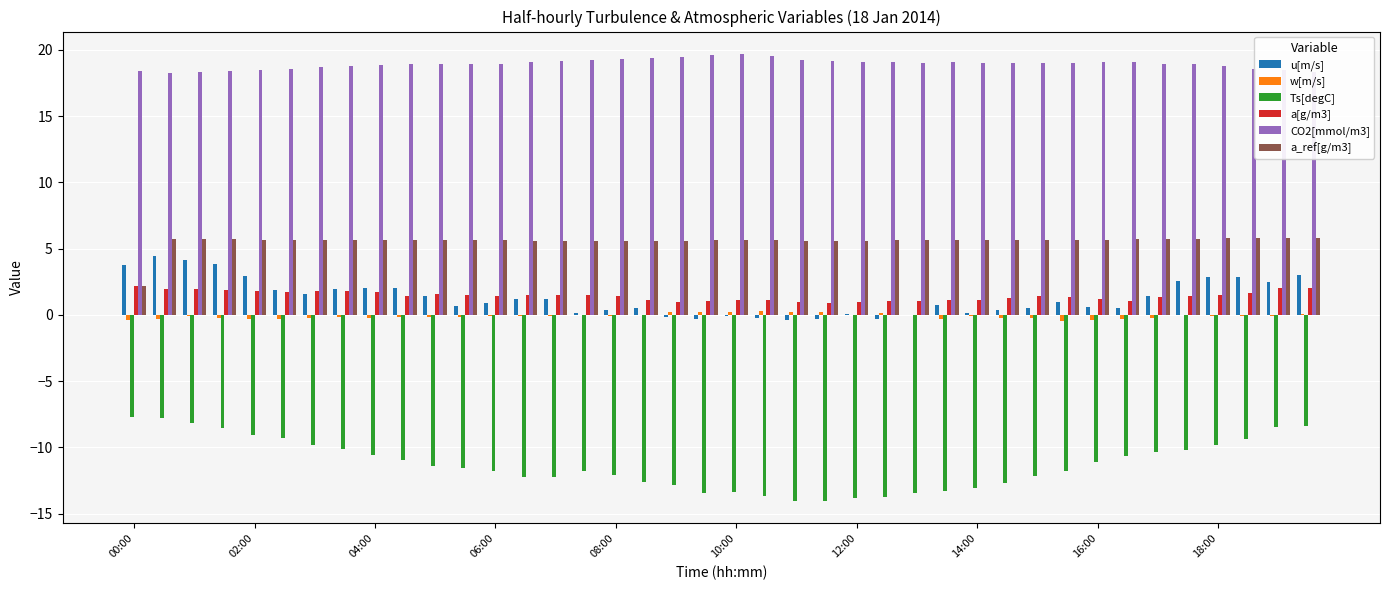

How many groups of bars are there?

40